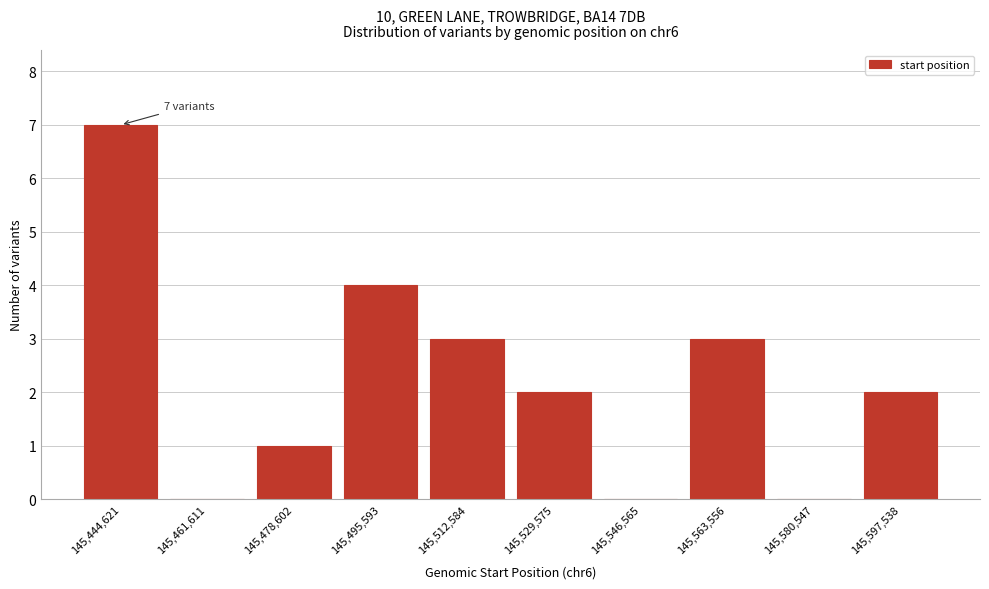

Reading right to left, list all the values displayed in this chart.

145,597,538=2	145,580,547=0	145,563,556=3	145,546,565=0	145,529,575=2	145,512,584=3	145,495,593=4	145,478,602=1	145,461,611=0	145,444,621=7